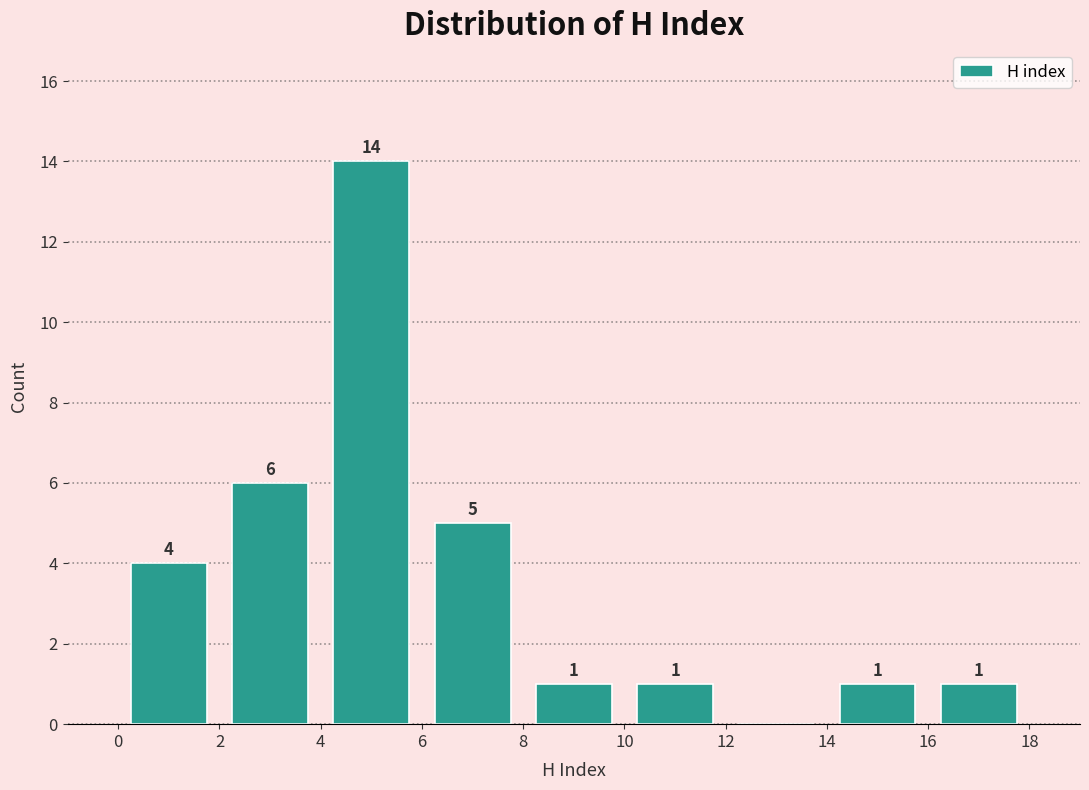

Which range on the x-axis has the tallest bar?

4 to 6